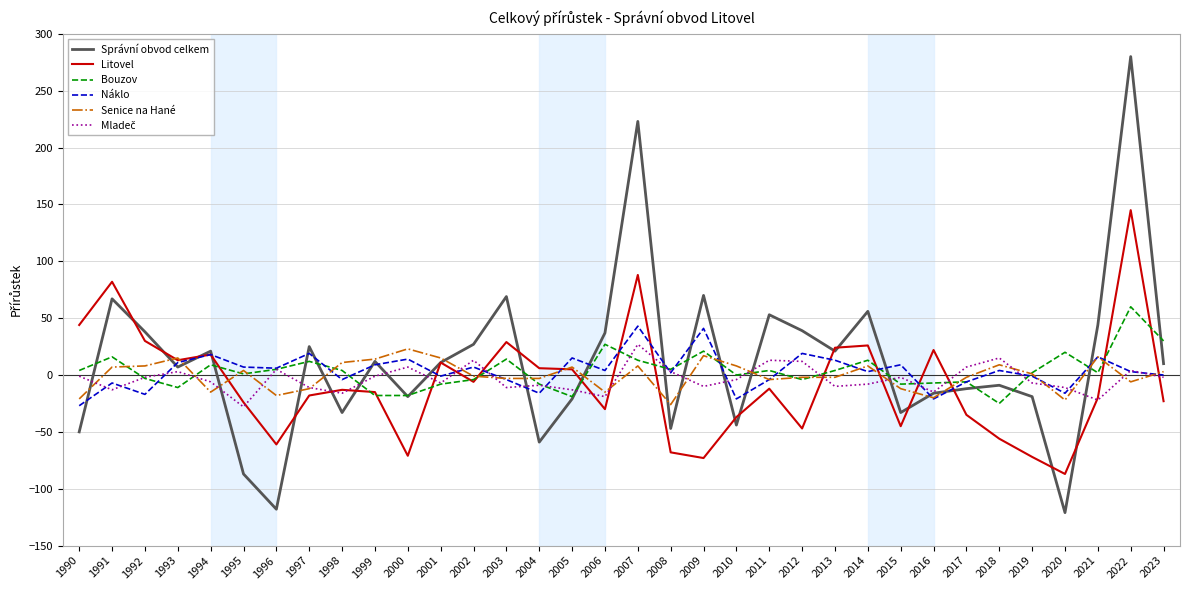

At how many categories does at least one series exceed 142?

2